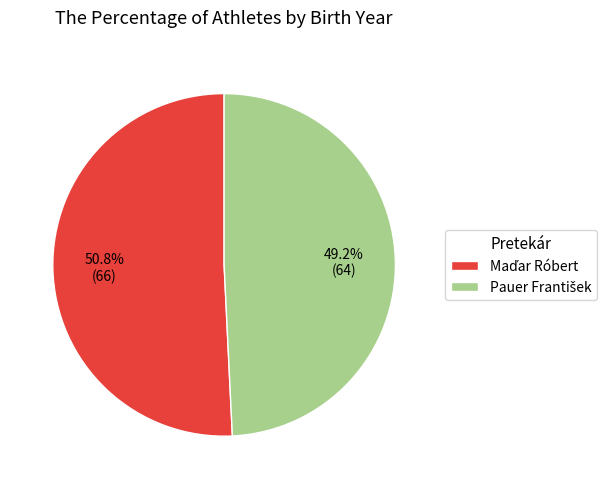

Is there any slice that represents more than half of the pie?

Yes